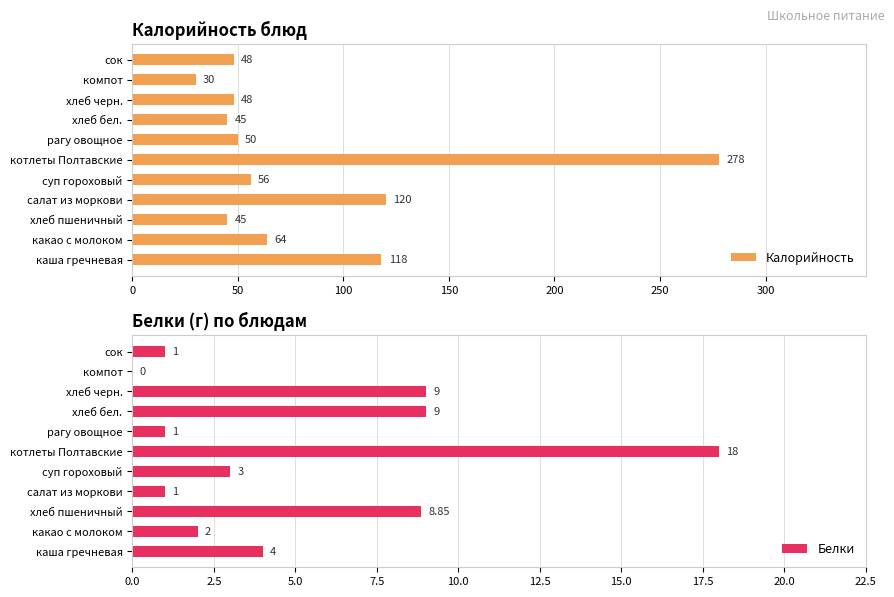

What is the approximate value of Калорийность at хлеб черн., to the nearest 10?

50